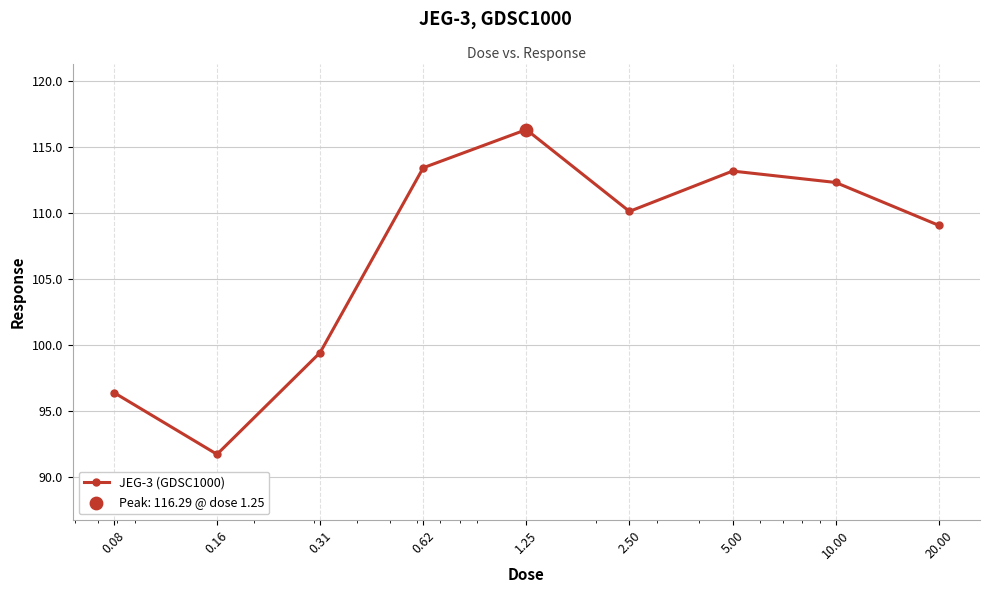

How many points are higher than both their immediate neighbors (excluding endpoints)?

2